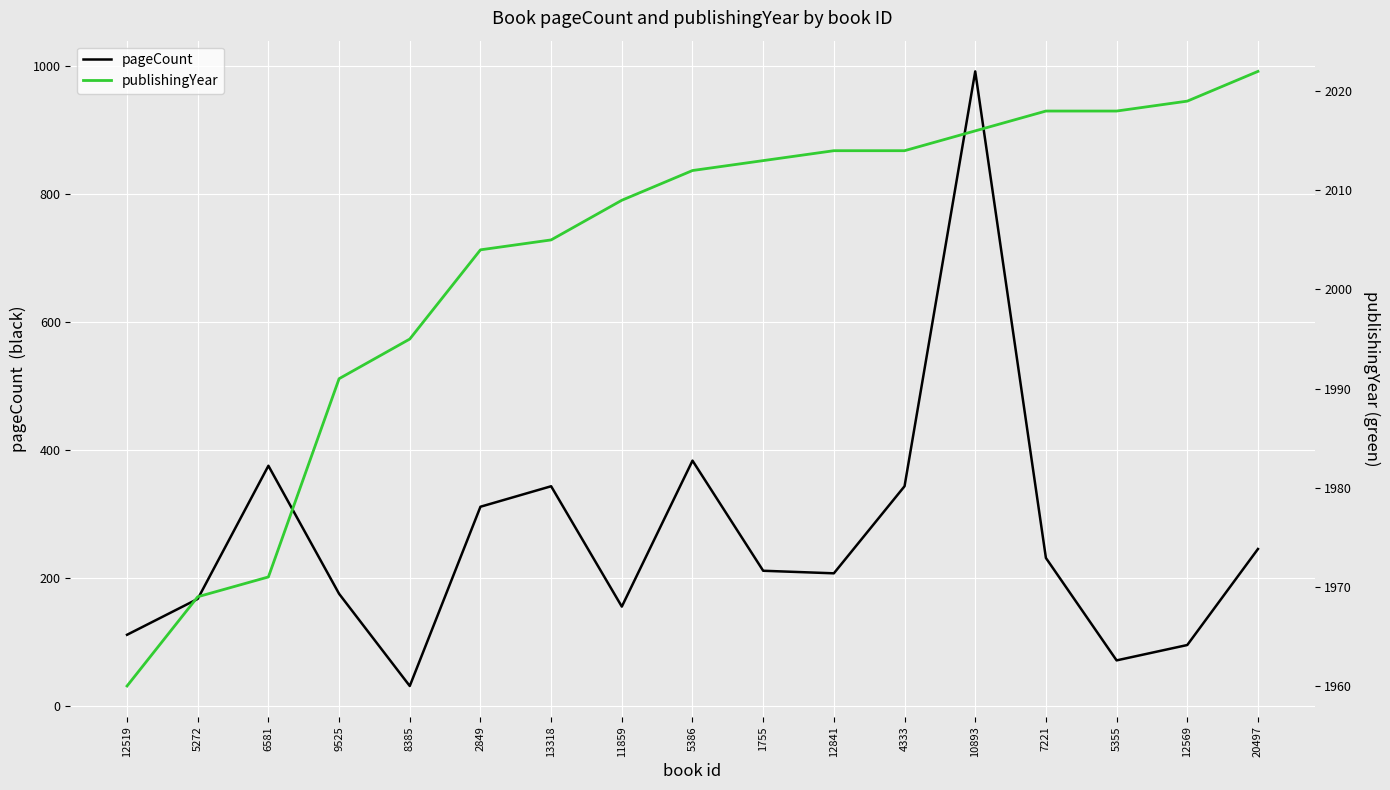

What is the total value across all series at 7221?

2250